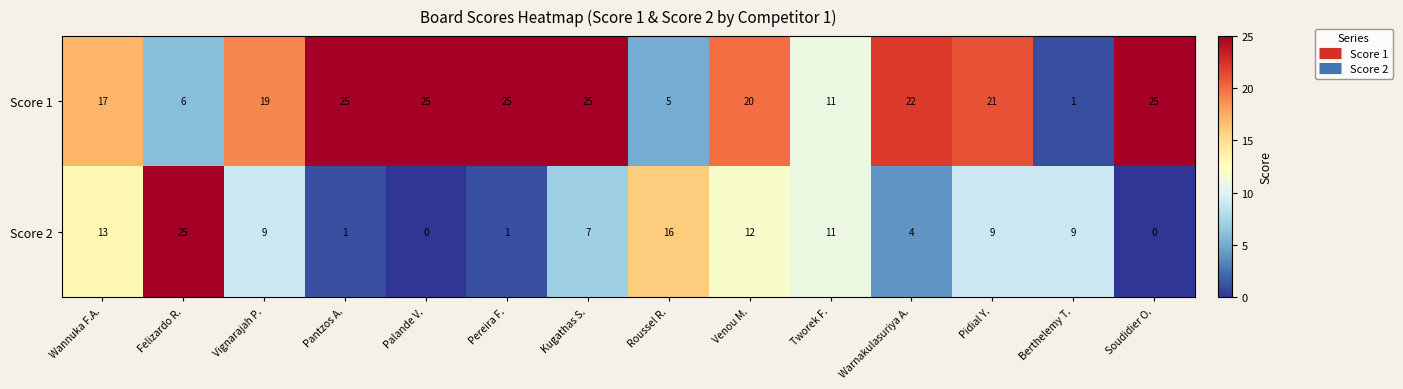

At which label does Score 1 reach its minimum?

Berthelemy T.